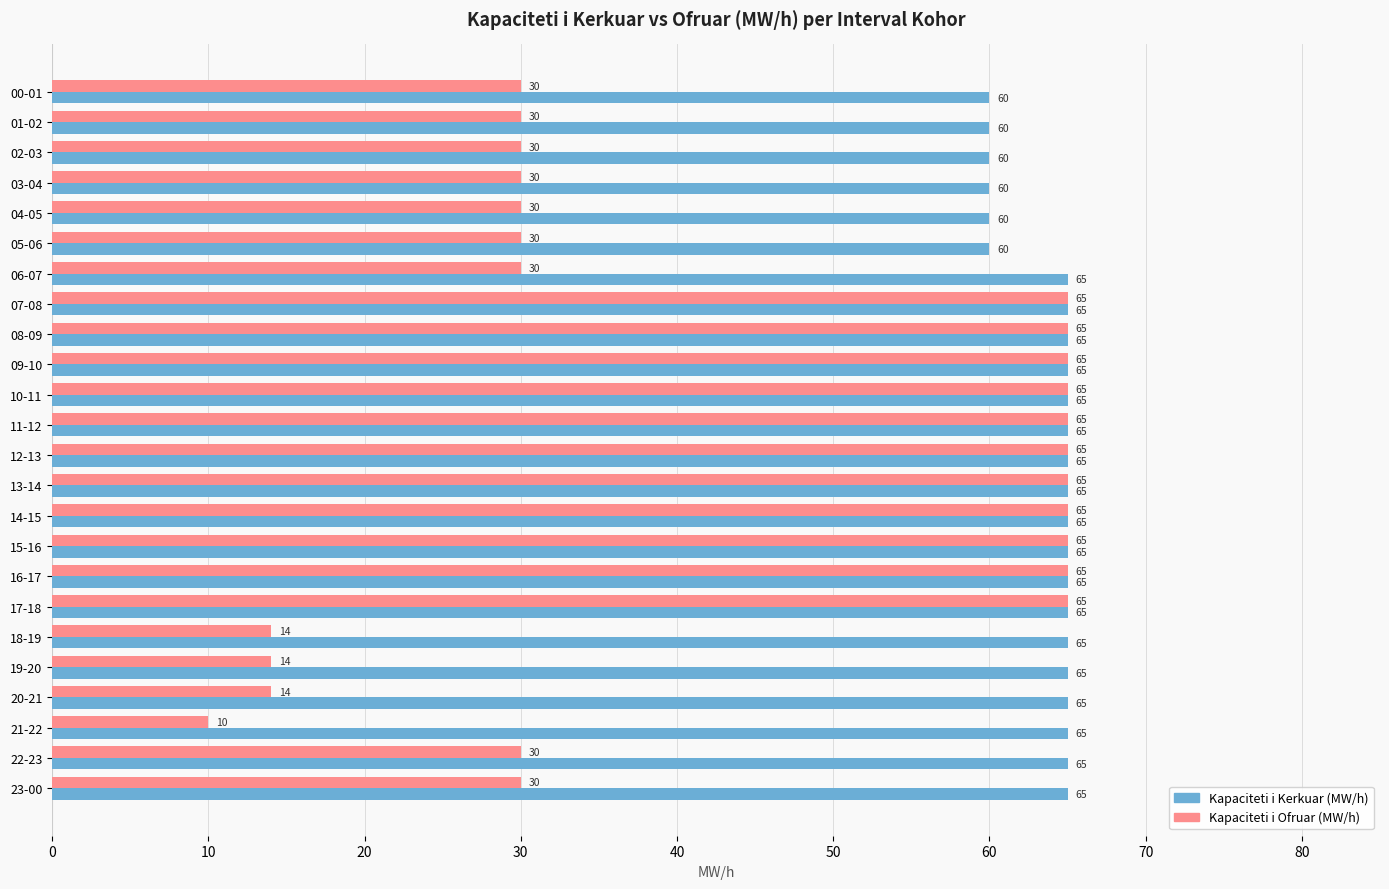

How many data points in Kapaciteti i Kerkuar (MW/h) are less than 65?

6